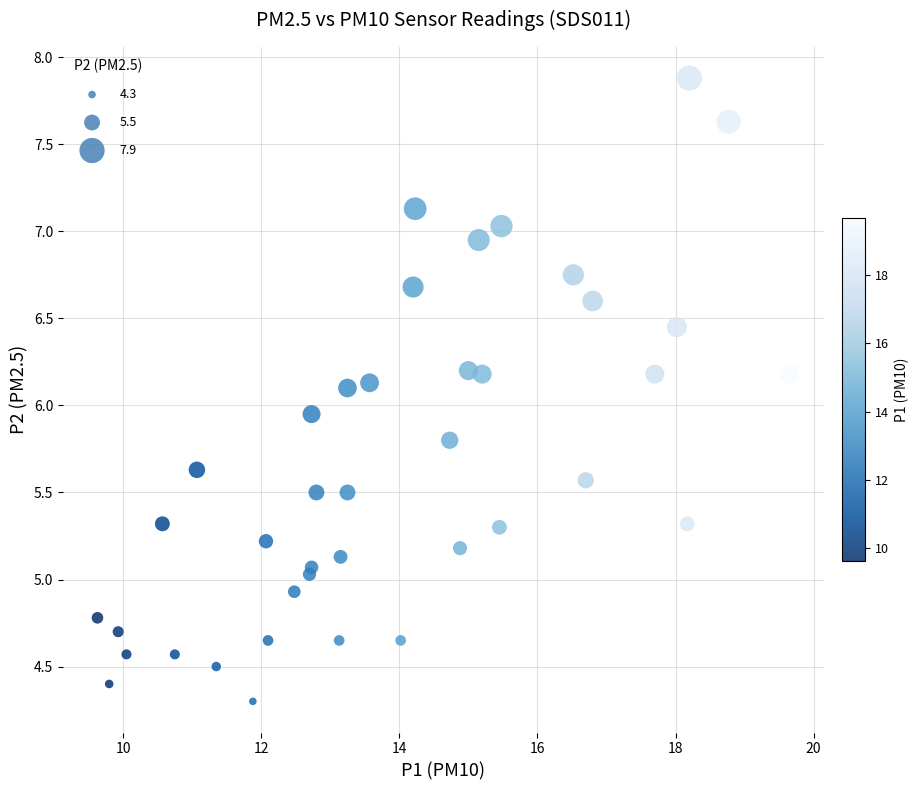

What is the range of Y values (max minus min)?

3.6